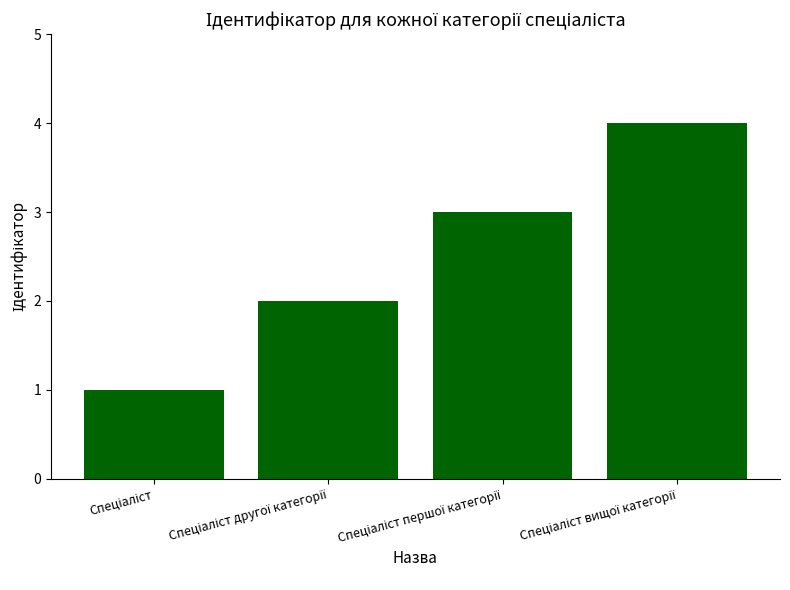

What is the sum of all values?

10